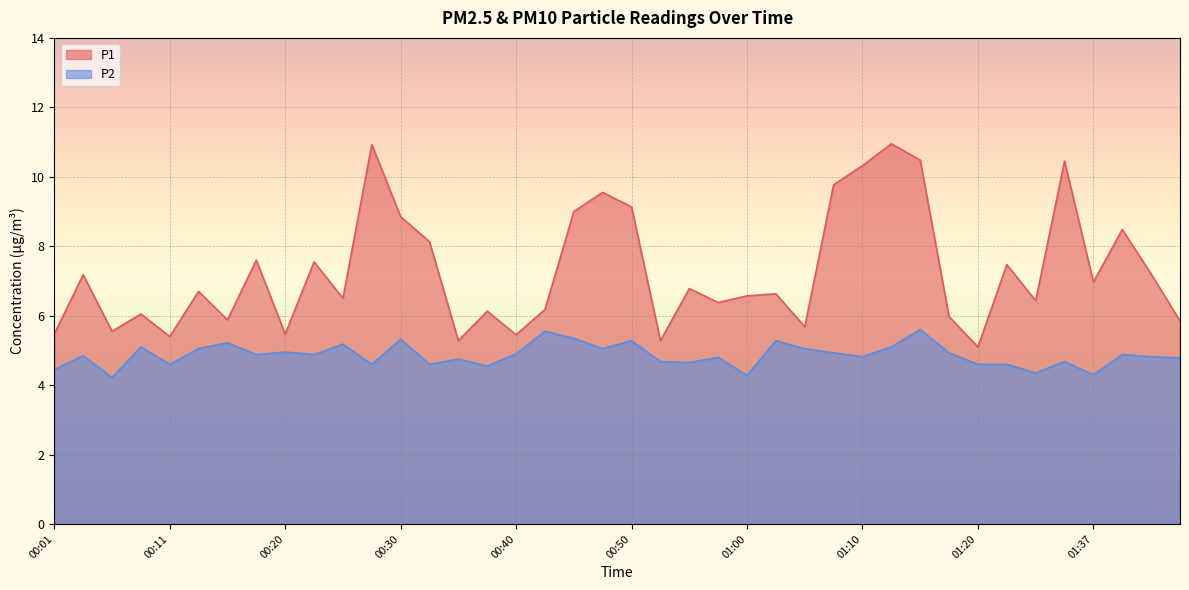

How many distinct data groups are displayed?

2